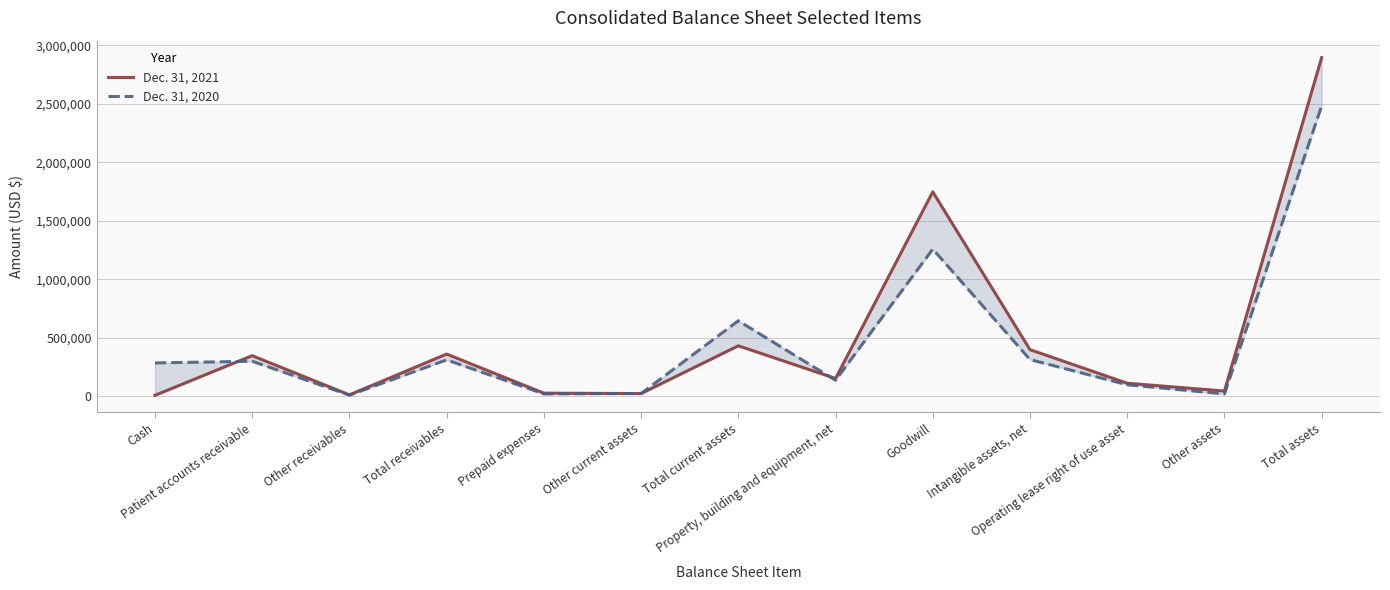

What position from the right is Prepaid expenses?

9